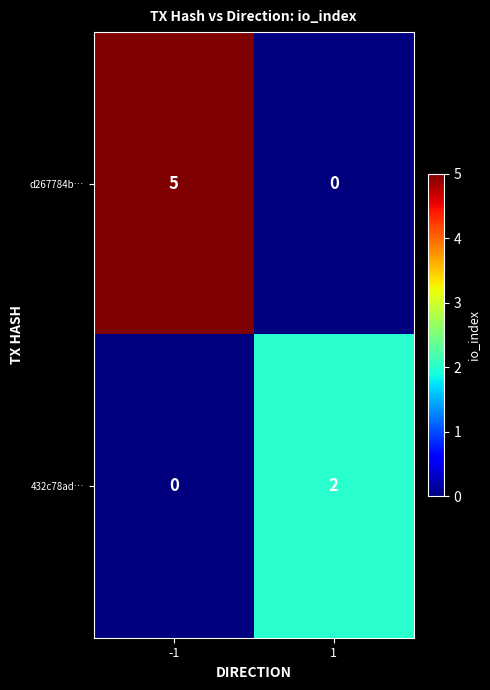

Reading right to left, what are all the values shown in this chart?

d267784b…: 1=0	-1=5
432c78ad…: 1=2	-1=0